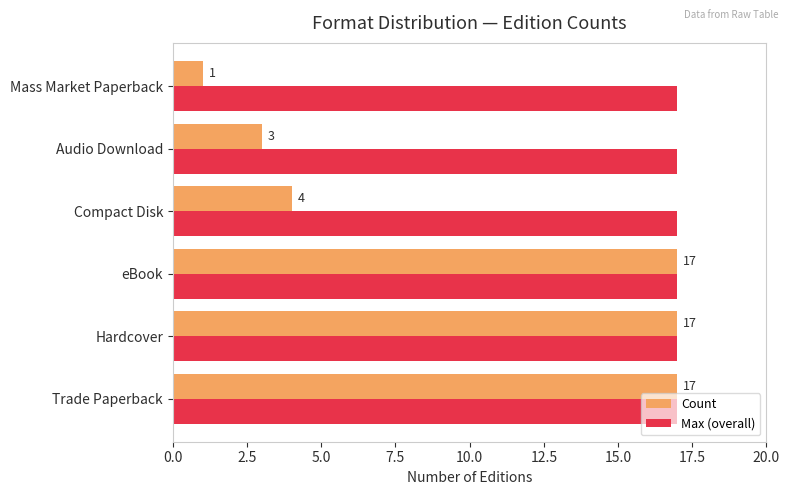

At how many categories does at least one series exceed 11?

6